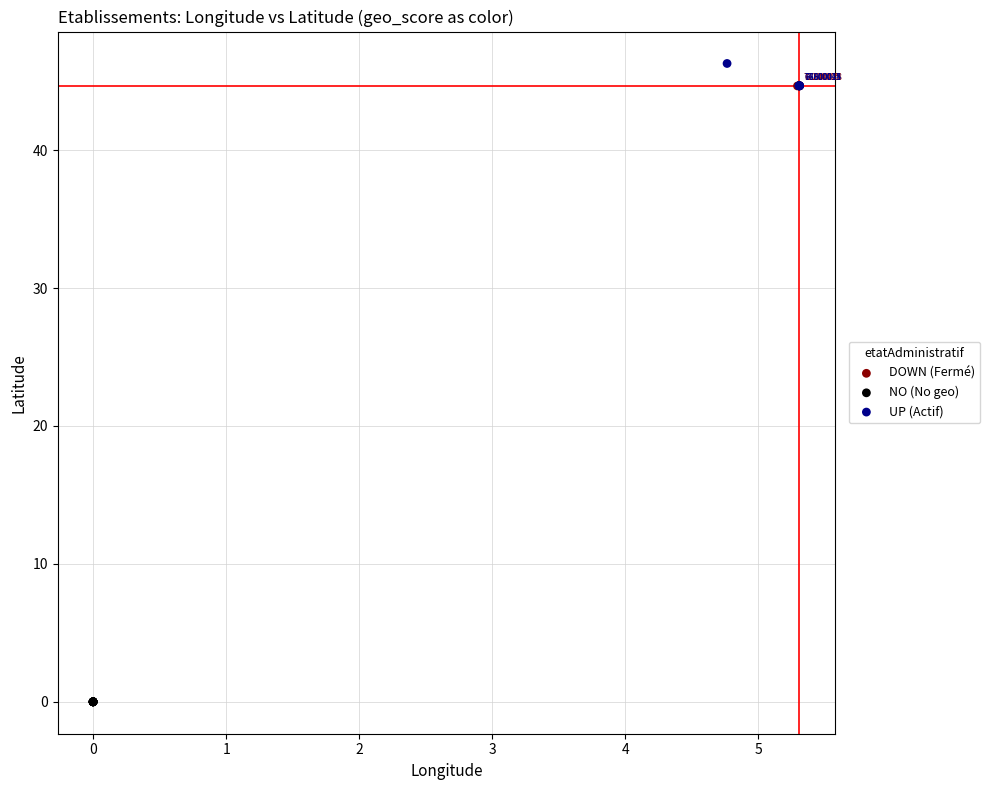

Which series contains the lowest Y value?

NO (No geo)